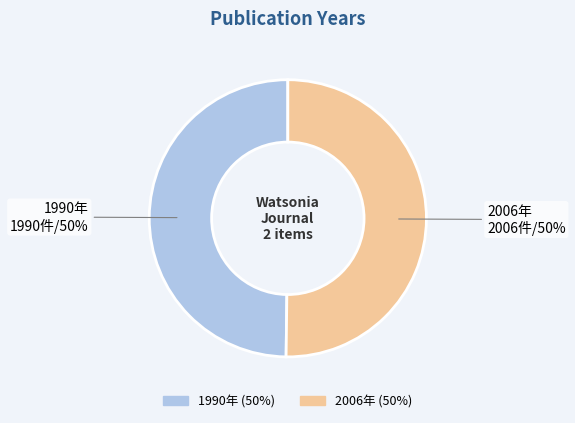

To the nearest percent, what is the average slice percentage?

50%